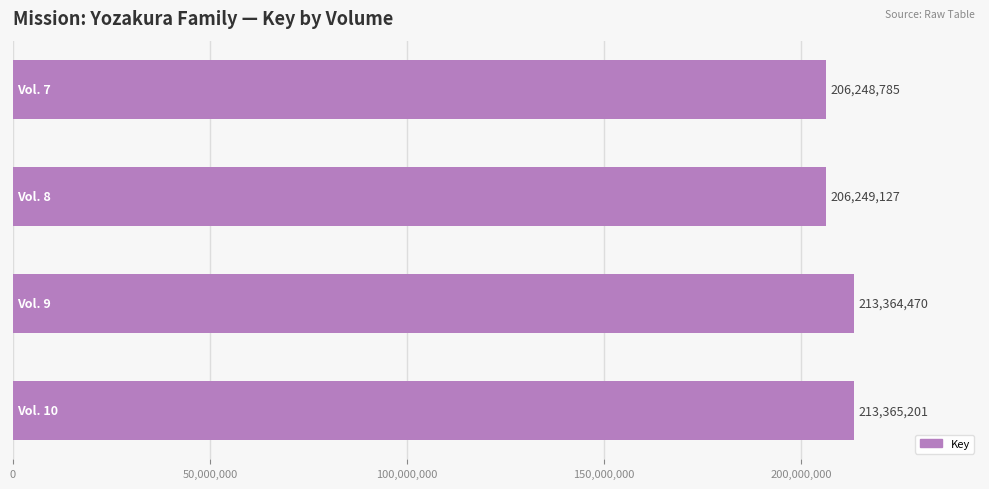

What is the smallest value displayed?

206248785